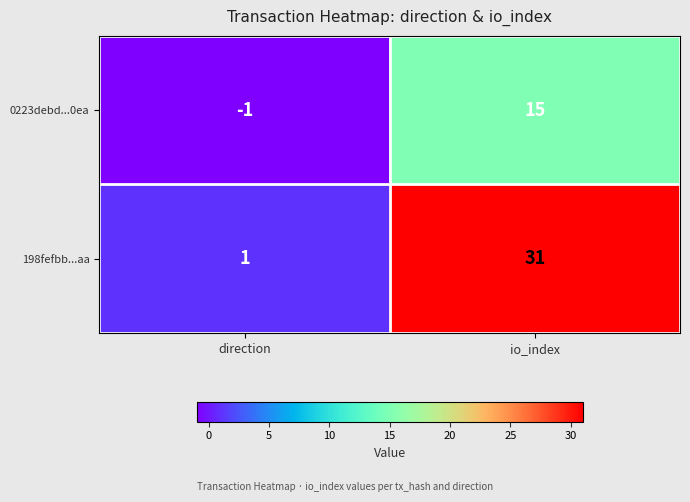

Which category has the highest value across all series?

io_index